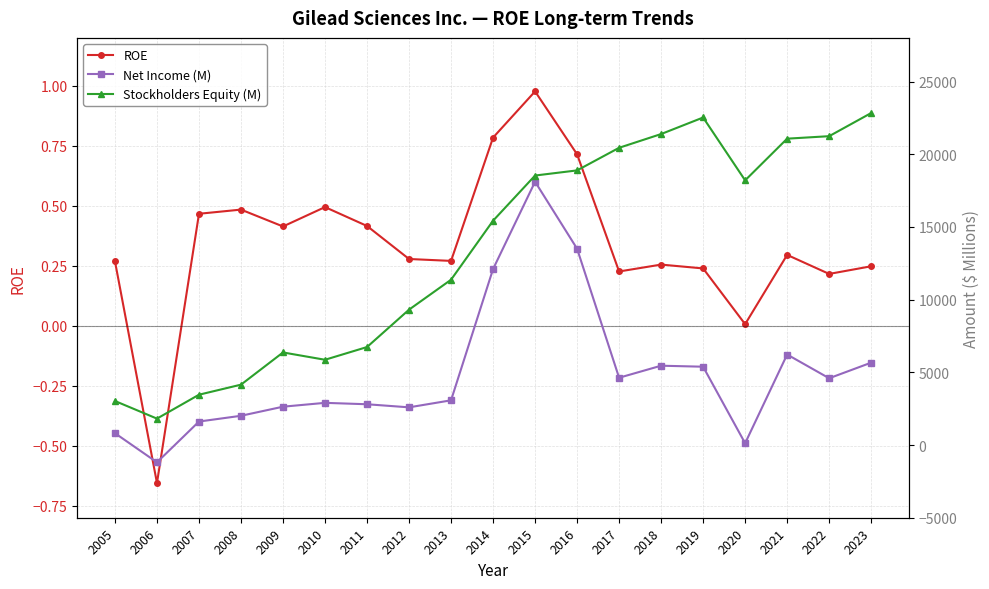

At 2015, list the series in order from smallest to largest.

ROE, Net Income (M), Stockholders Equity (M)